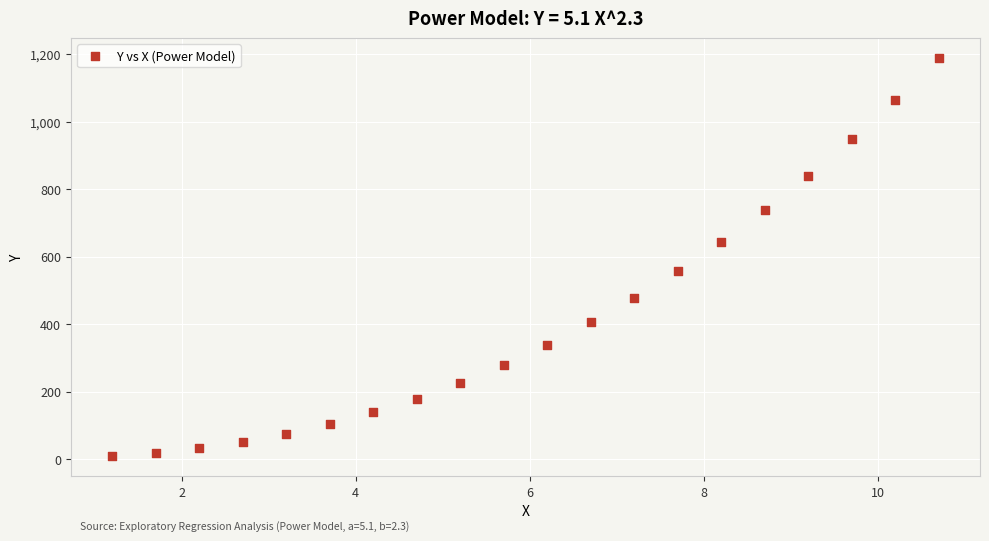

What is the range of Y values (max minus min)?

1181.2